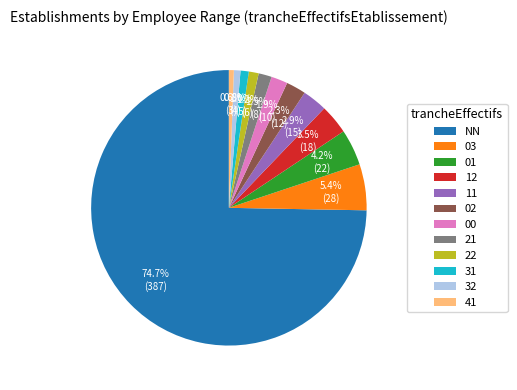

What percentage do 32 and 11 together represent?

3.7%